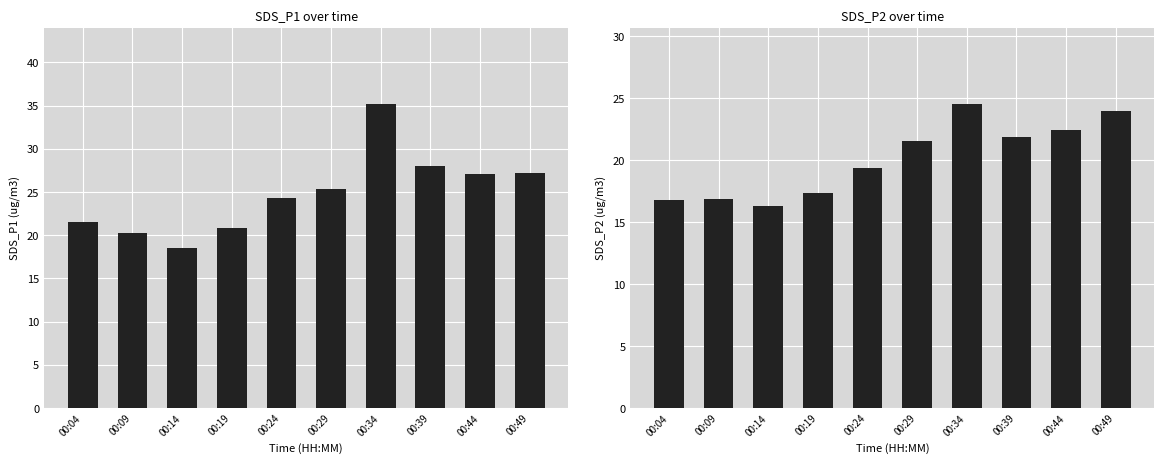

How many data points in SDS_P2 are less than 21?

5